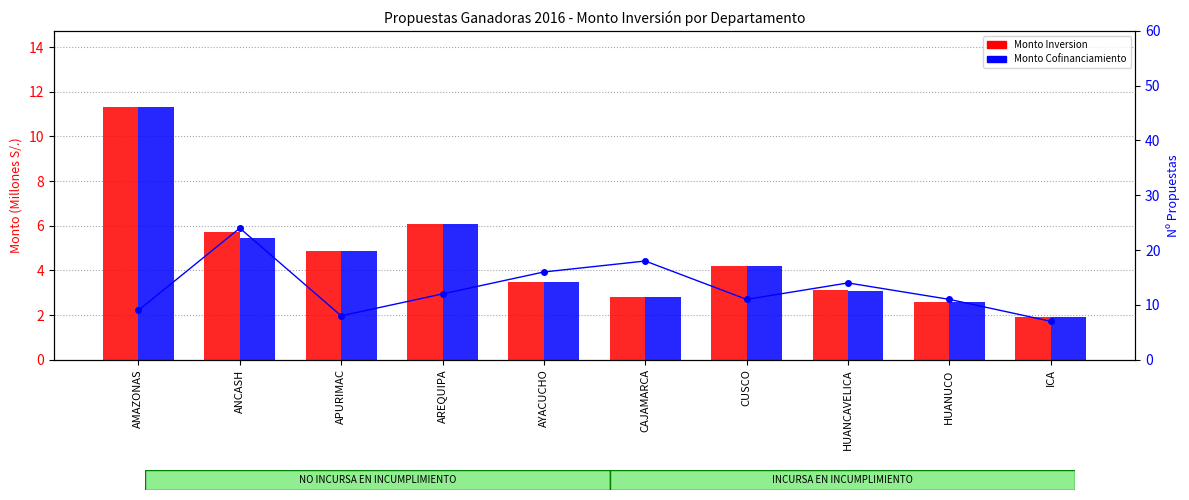

At how many categories does at least one series exceed 4?

10